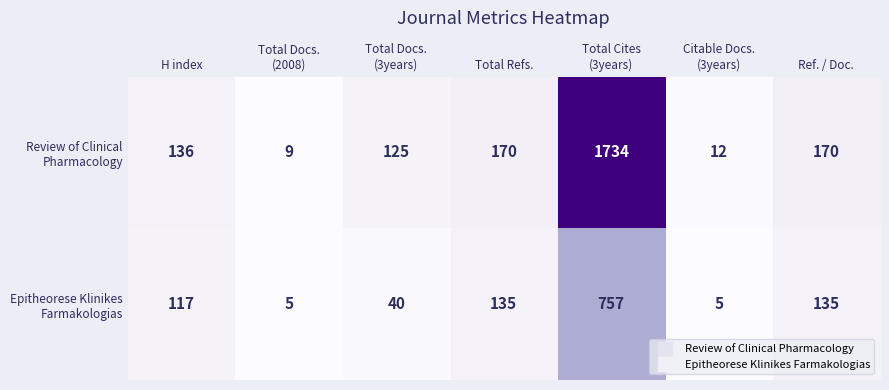

What is the minimum value shown in the chart?

5